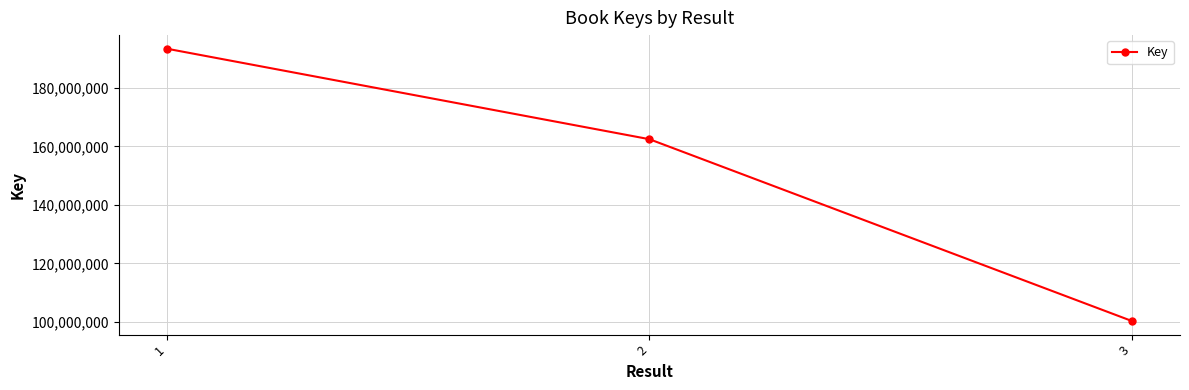

At which category does the chart reach its peak across all series?

1